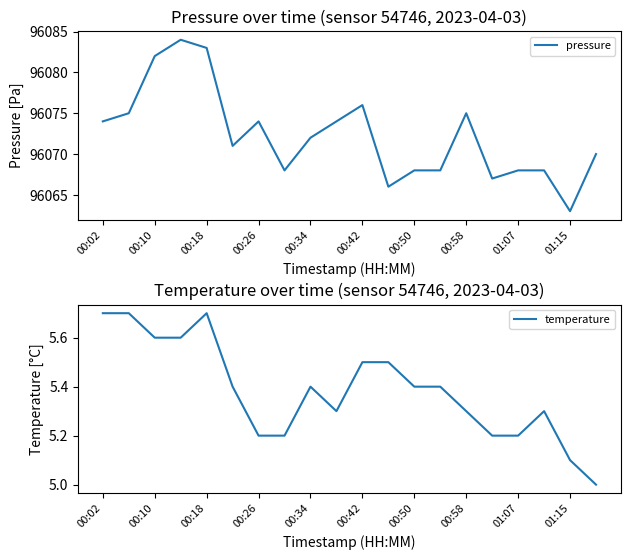

What is the total value across all series at 15?

96072.2